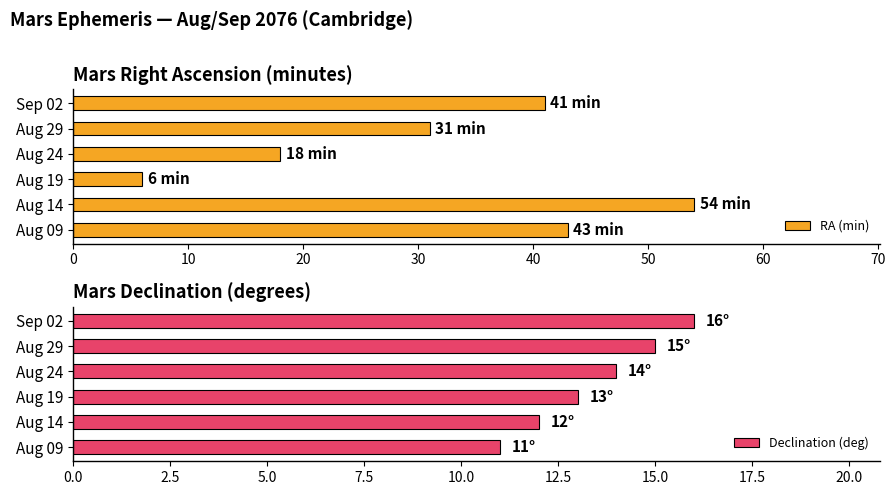

How many data points in Declination (deg) are above 14?

2